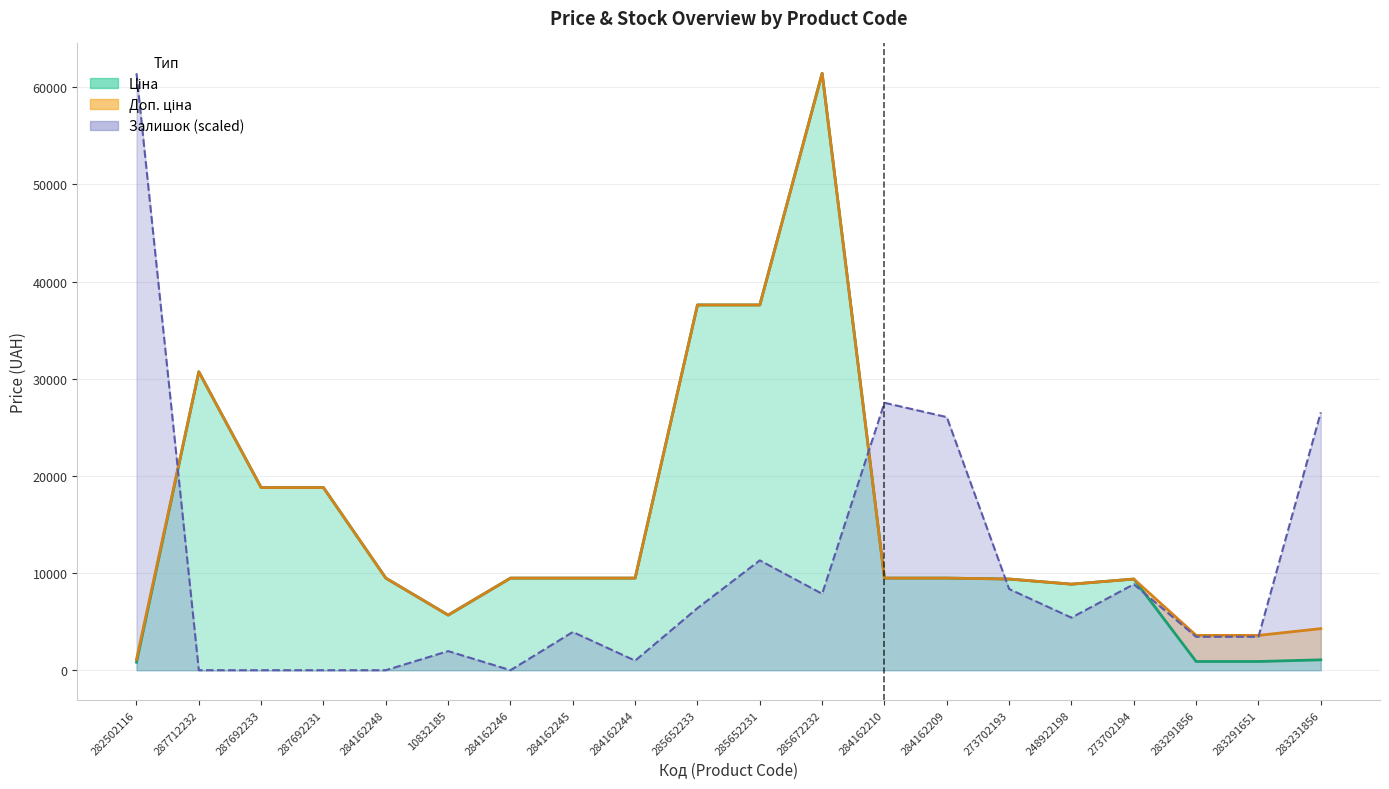

What is the maximum value for Ціна?

61434.3